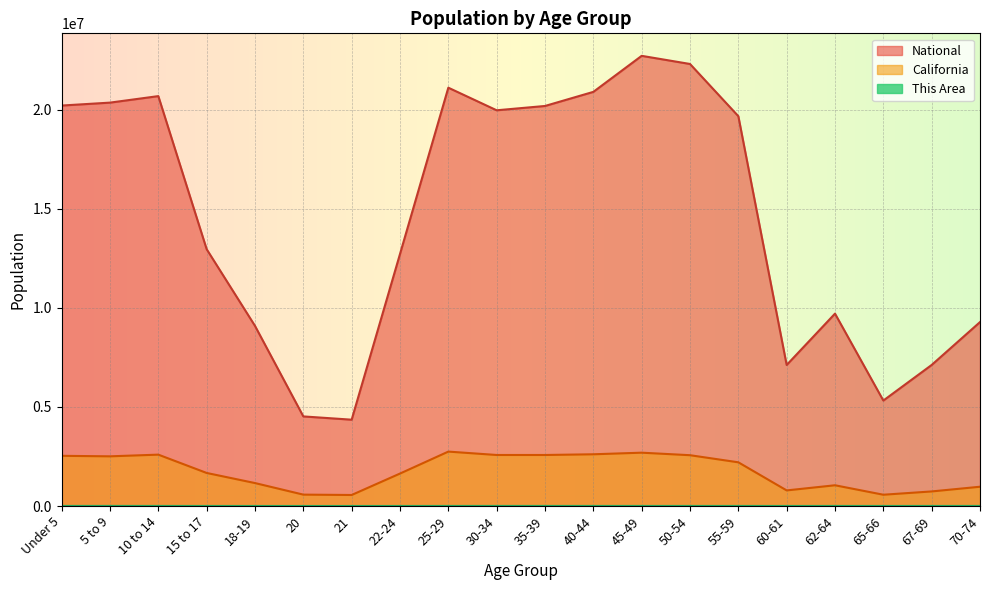

What is the label of the 17th point from the right?

15 to 17